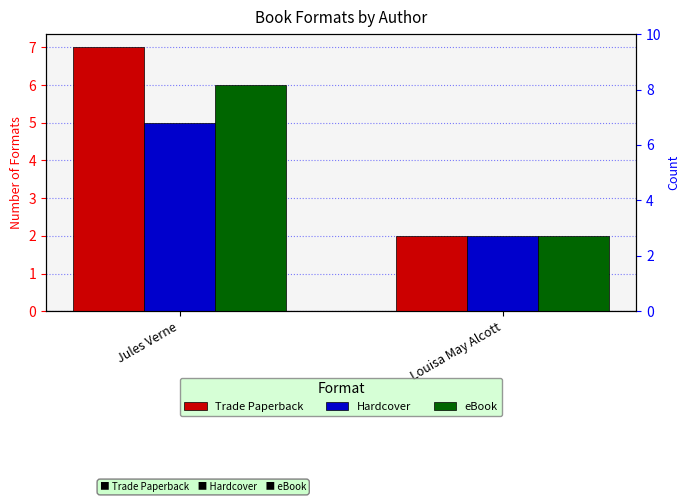

Does the chart contain stacked bars?

No